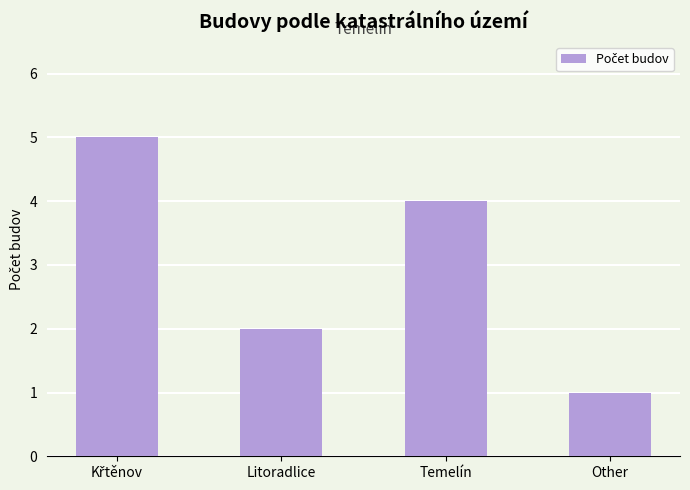

Reading right to left, list all the values displayed in this chart.

1	4	2	5